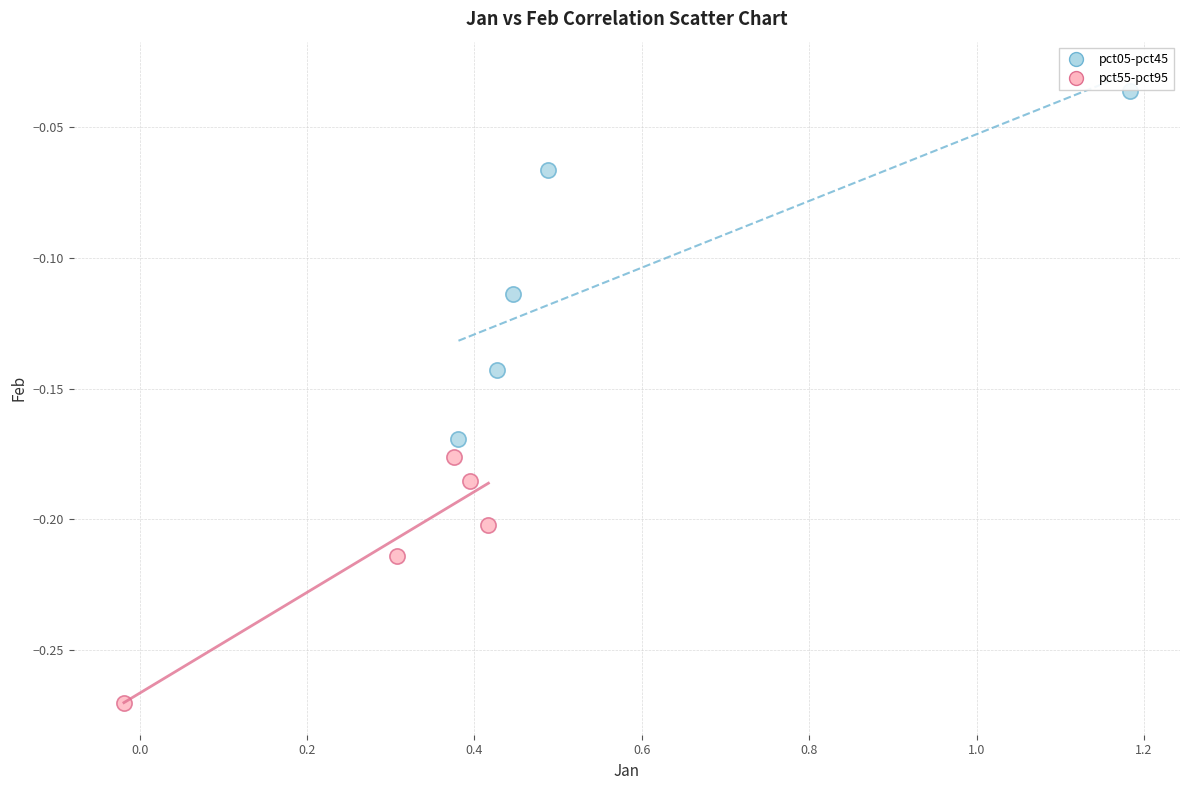

Which series has the widest spread of Y values?

pct05-pct45